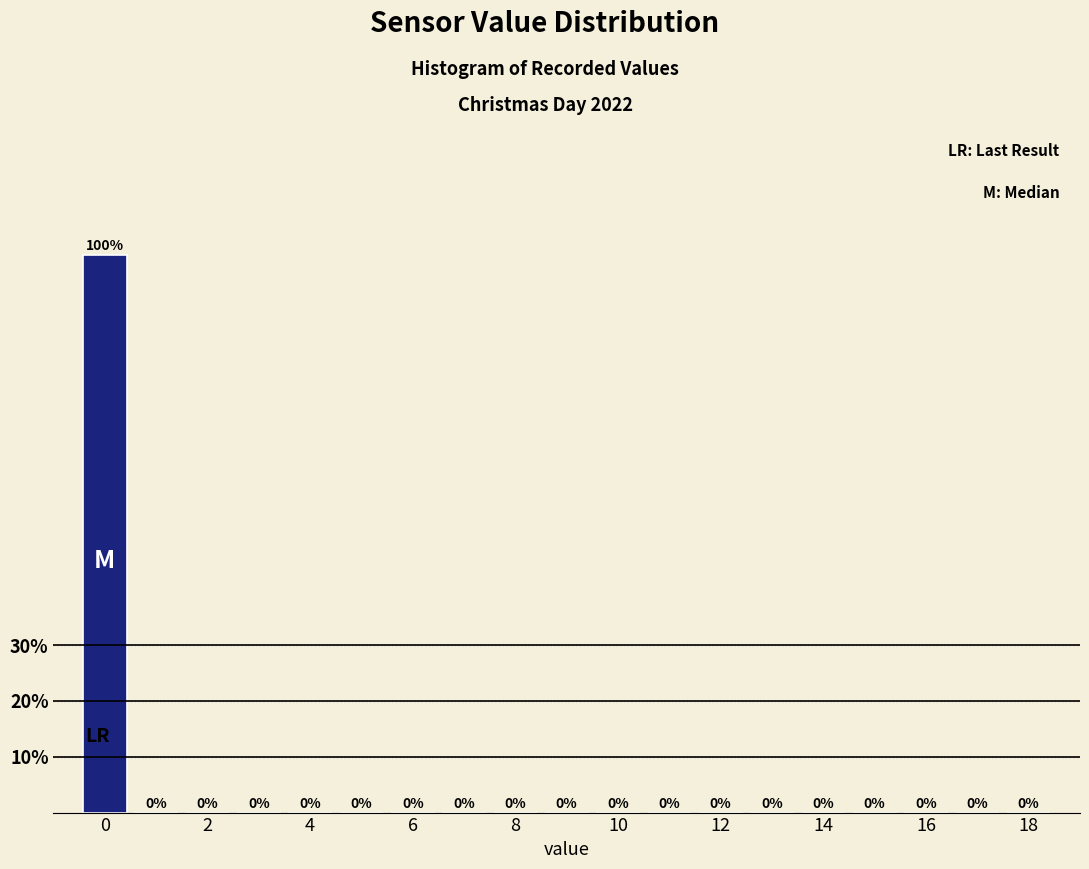

Reading left to right, list every bar in this chart as the range it spans on the x-axis followed by its height. The bar edges are not printed on the chart, so give them approximately, as read against the axis.

-0.5 to 0.5: 100
0.5 to 1.5: 0
1.5 to 2.5: 0
2.5 to 3.5: 0
3.5 to 4.5: 0
4.5 to 5.5: 0
5.5 to 6.5: 0
6.5 to 7.5: 0
7.5 to 8.5: 0
8.5 to 9.5: 0
9.5 to 10.5: 0
10.5 to 11.5: 0
11.5 to 12.5: 0
12.5 to 13.5: 0
13.5 to 14.5: 0
14.5 to 15.5: 0
15.5 to 16.5: 0
16.5 to 17.5: 0
17.5 to 18.5: 0